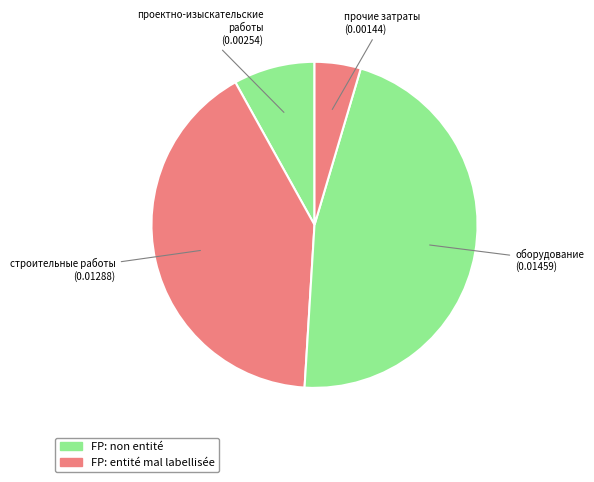

Count the number of slices in the pie.

4